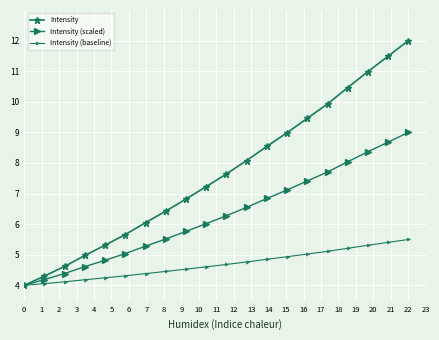

Rank the series by their maximum value, from lowest to highest.

Intensity (baseline), Intensity (scaled), Intensity